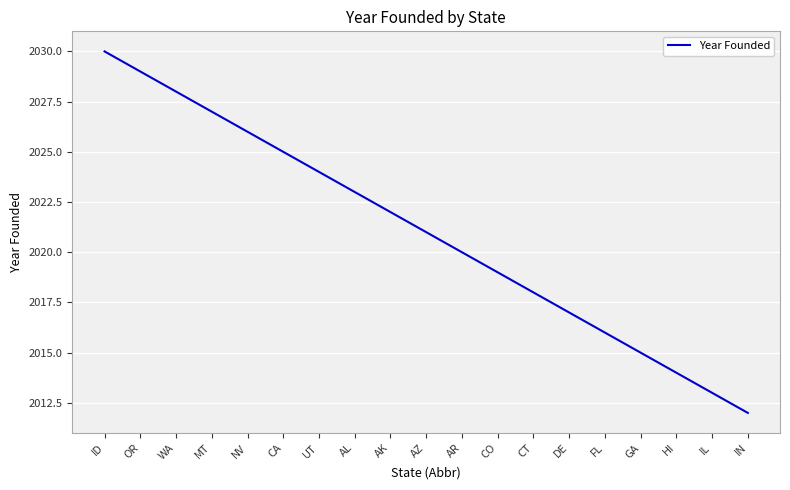

How many distinct data groups are displayed?

1